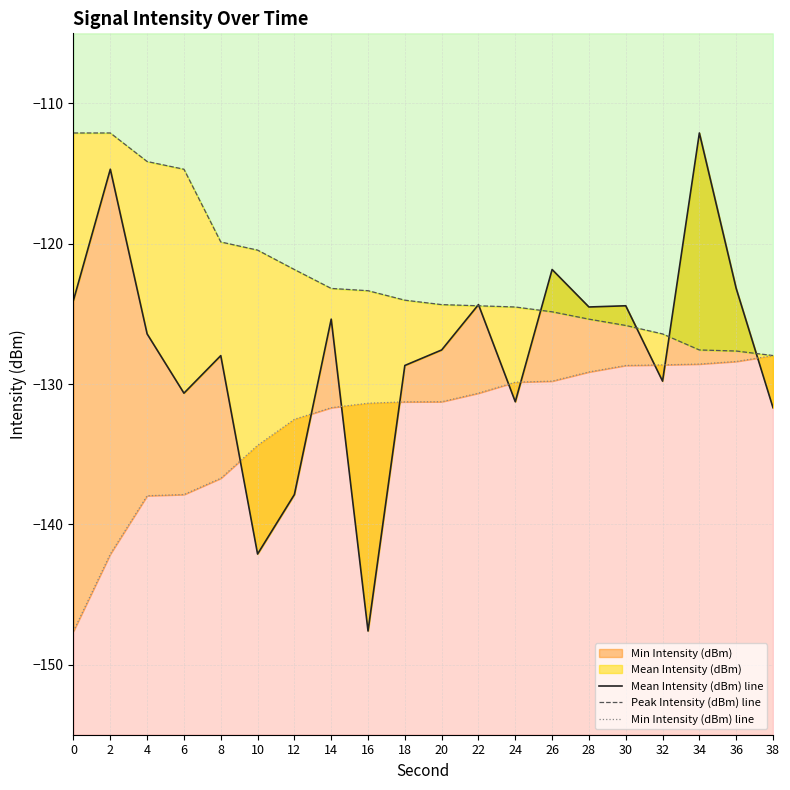

True or false: Peak Intensity (dBm) line and Min Intensity (dBm) line cross at least once.

False